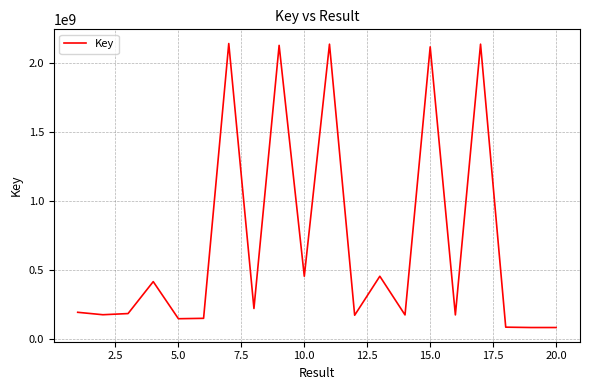

What is the greatest value displayed?

2142261050